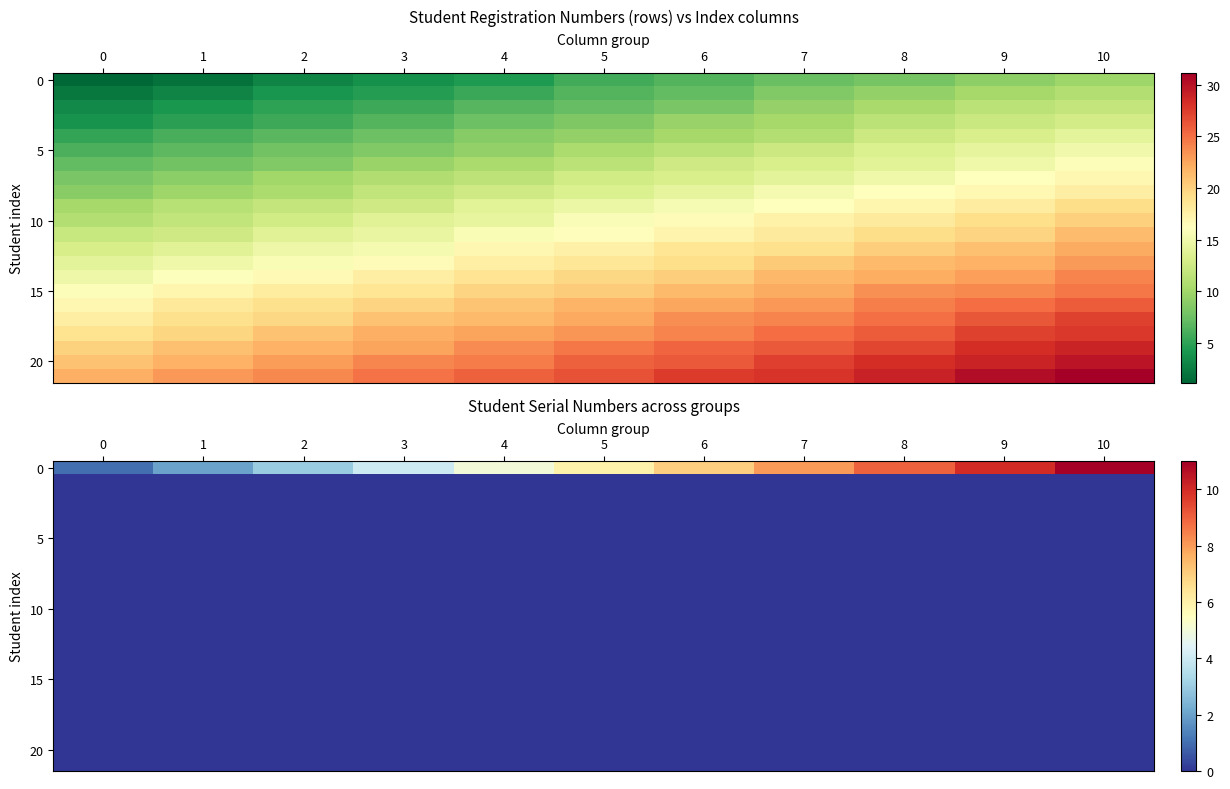

What is the spread (max minus min) of values at 4?

5